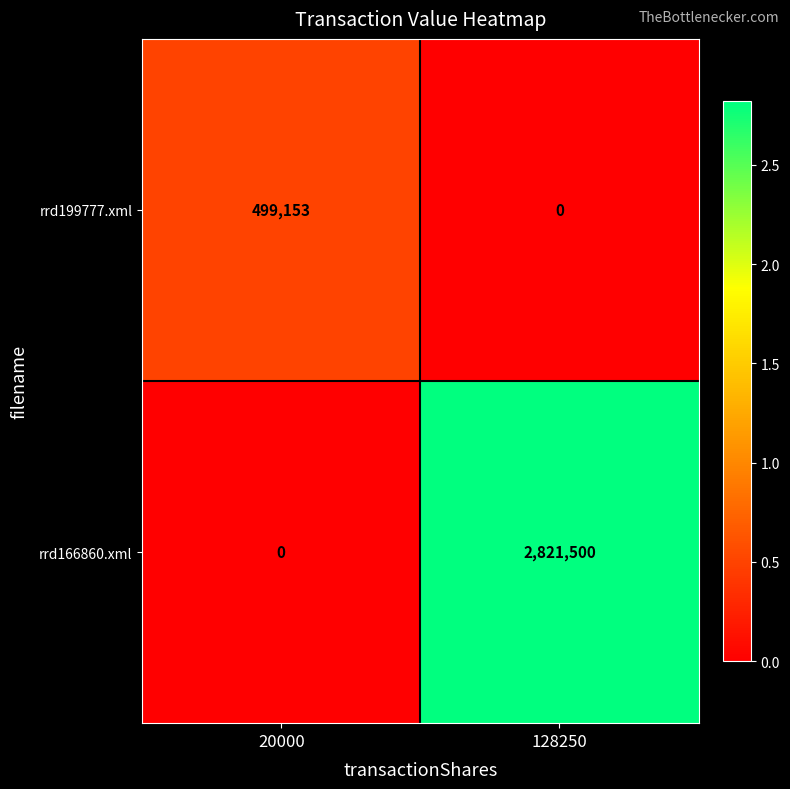

The value of rrd199777.xml at 20000 is 869773. True or false?

False